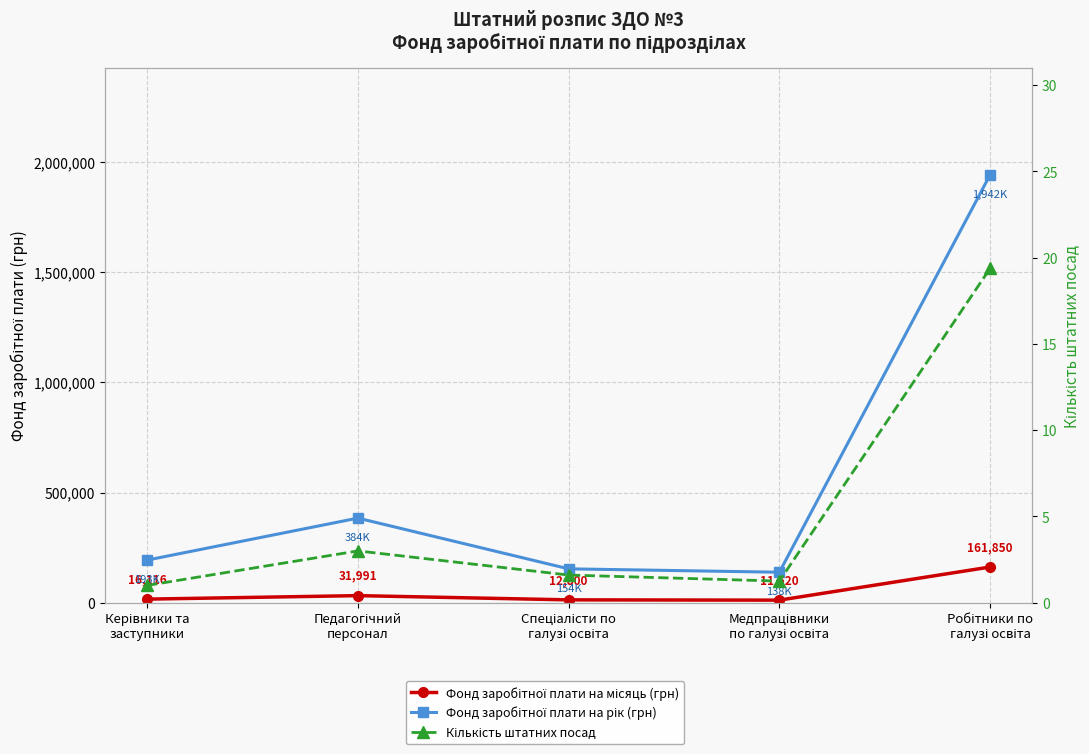

At which label does Фонд заробітної плати на місяць (грн) reach its peak?

Робітники по
галузі освіта